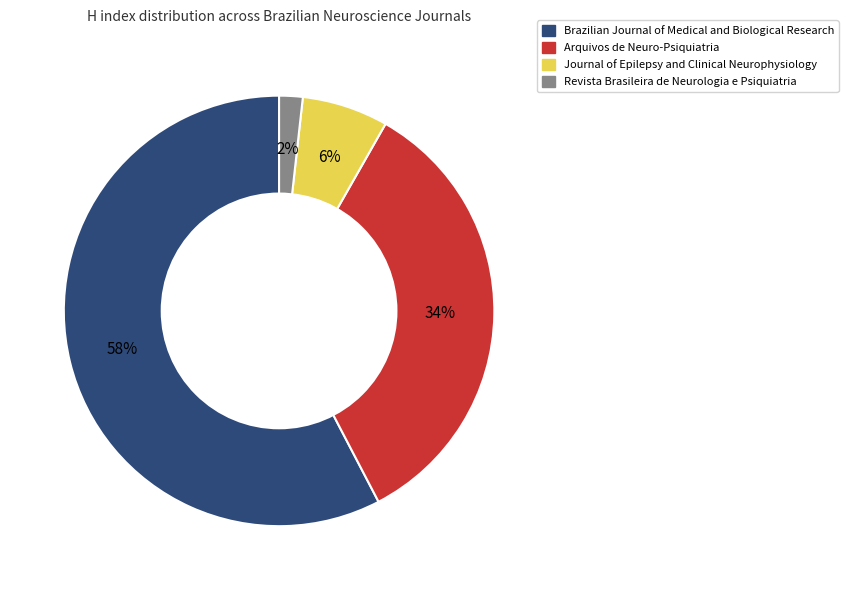

Which slice is the smallest?

Revista Brasileira de Neurologia e Psiquiatria